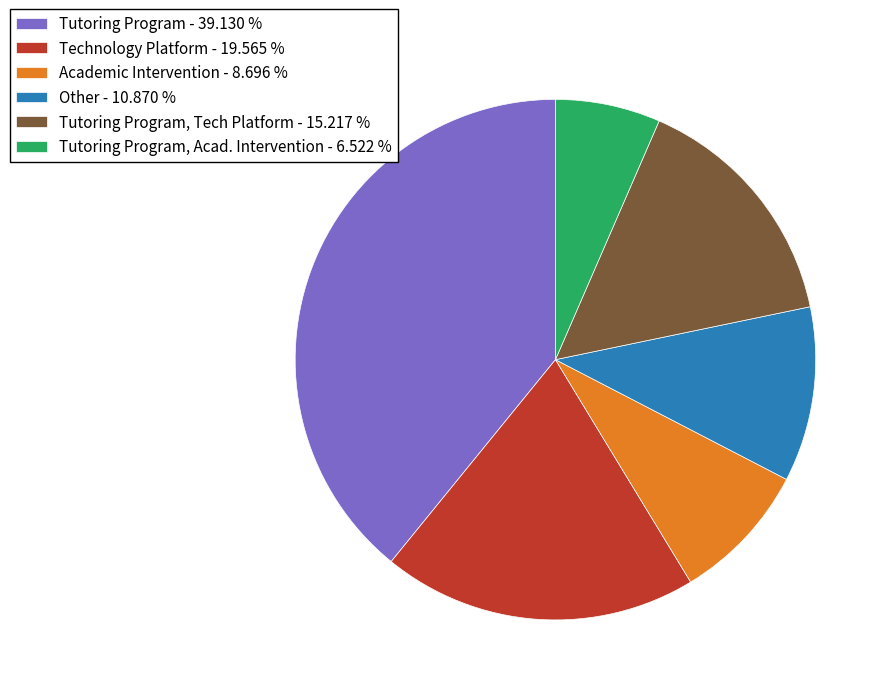

What is the largest slice in the pie chart?

Tutoring Program - 39.130 %